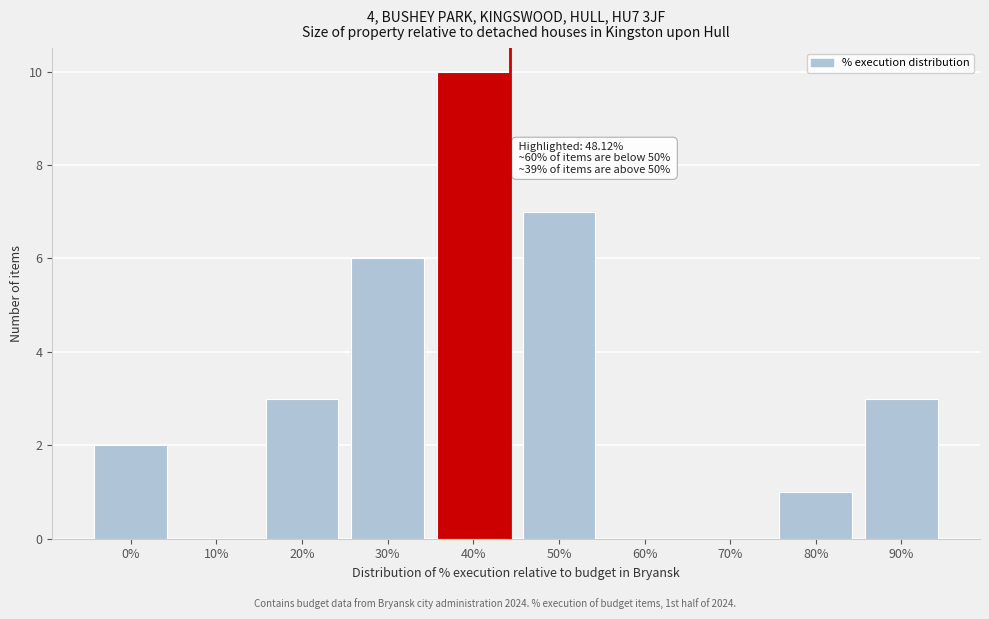

Reading left to right, list all the values displayed in this chart.

0%=2	10%=0	20%=3	30%=6	40%=10	50%=7	60%=0	70%=0	80%=1	90%=3